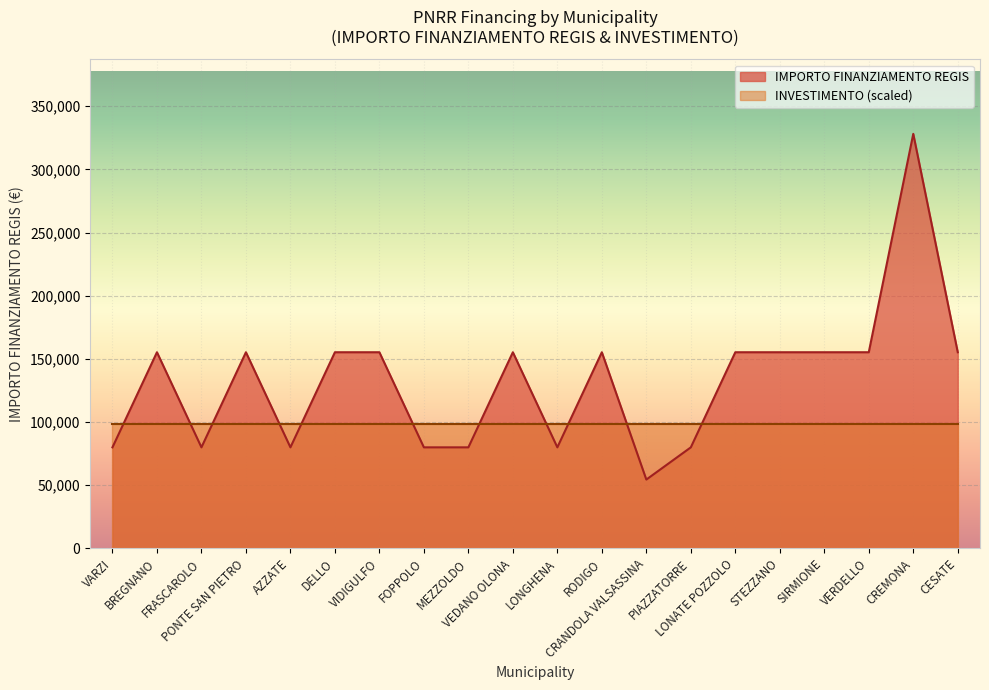

At which category does the data reach its first local valley?

FRASCAROLO